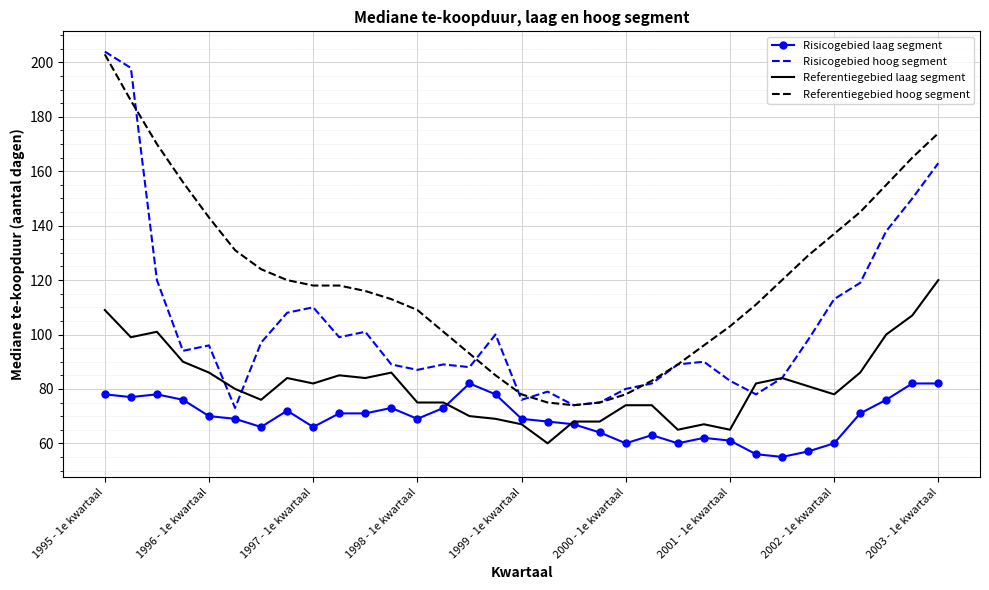

Which series has the largest total across all categories?

Referentiegebied hoog segment